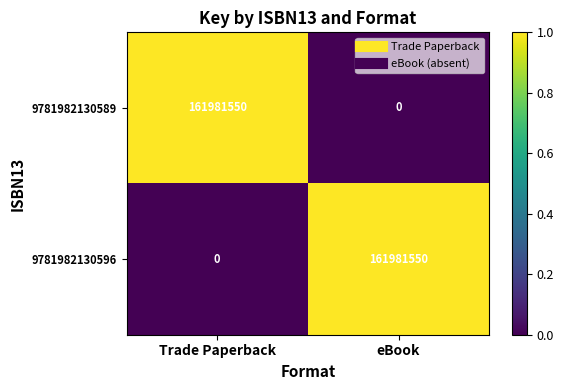

At how many categories does at least one series exceed 0?

2